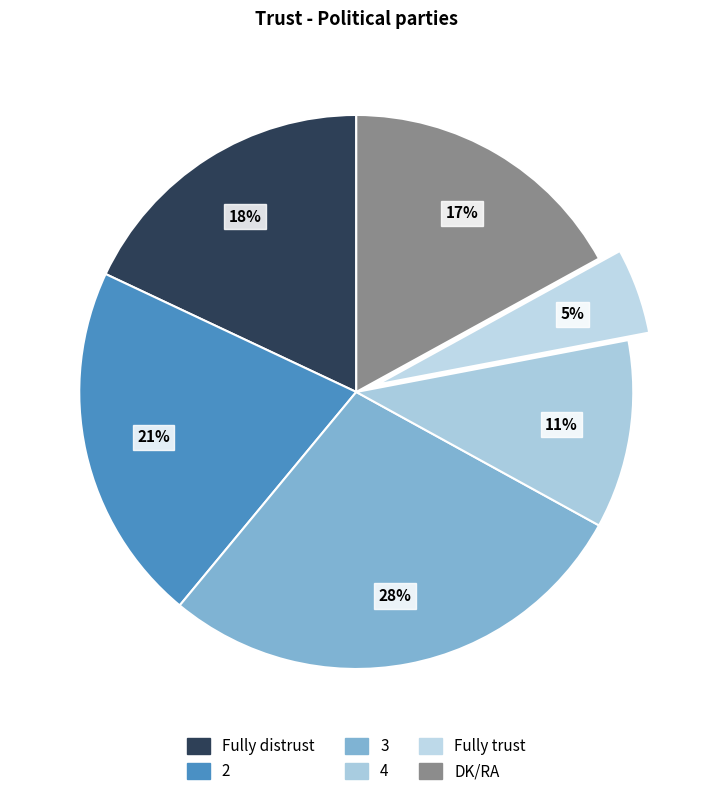

Rank the categories by value from highest to lowest.

3, 2, Fully distrust, DK/RA, 4, Fully trust